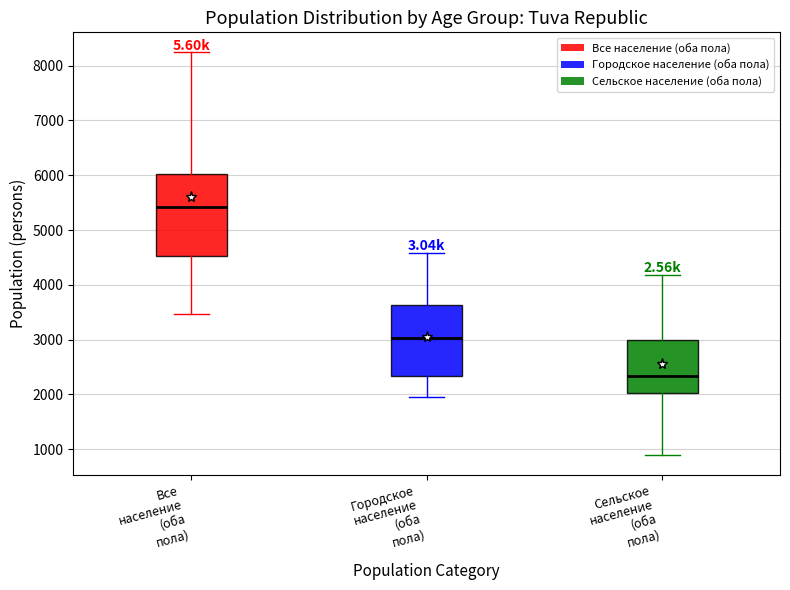

Where is the lower edge of the box for Сельское население (оба пола) on the y-axis? The values are not printed on the chart, so give them approximately, as read against the axis.

2000